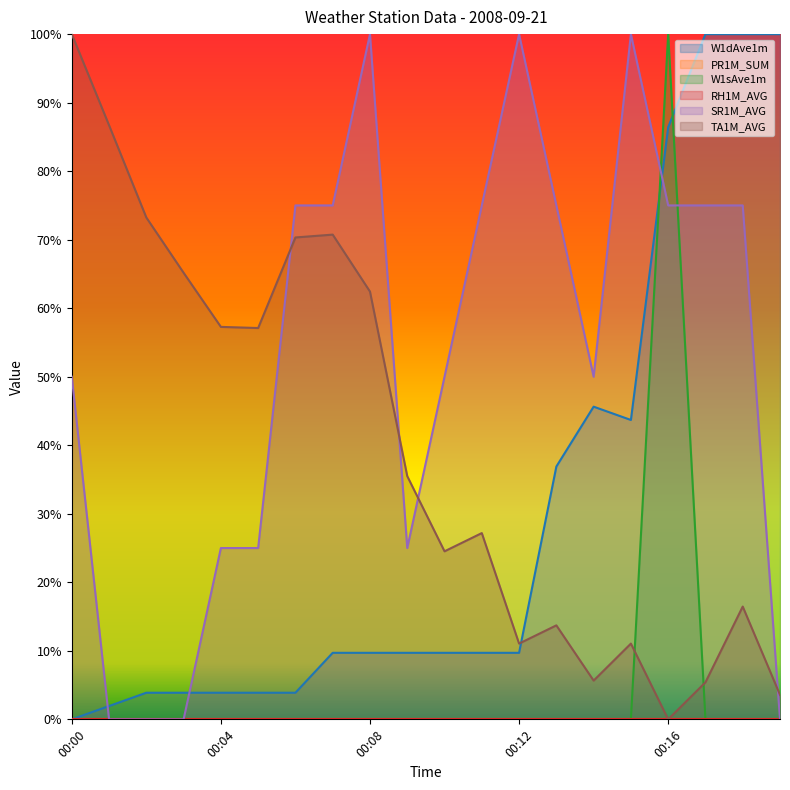

Reading left to right, what are all the values shown in this chart?

W1dAve1m: 00:00=0.0	00:01=0.0	00:02=0.0	00:03=0.0	00:04=0.0	00:05=0.0	00:06=0.0	00:07=0.1	00:08=0.1	00:09=0.1	00:10=0.1	00:11=0.1	00:12=0.1	00:13=0.4	00:14=0.5	00:15=0.4	00:16=0.9	00:17=1.0	00:18=1.0	00:19=1.0
W1sAve1m: 00:00=0.0	00:01=0.0	00:02=0.0	00:03=0.0	00:04=0.0	00:05=0.0	00:06=0.0	00:07=0.0	00:08=0.0	00:09=0.0	00:10=0.0	00:11=0.0	00:12=0.0	00:13=0.0	00:14=0.0	00:15=0.0	00:16=1.0	00:17=0.0	00:18=0.0	00:19=0.0
SR1M_AVG: 00:00=0.5	00:01=0.0	00:02=0.0	00:03=0.0	00:04=0.2	00:05=0.2	00:06=0.8	00:07=0.8	00:08=1.0	00:09=0.2	00:10=0.5	00:11=0.8	00:12=1.0	00:13=0.8	00:14=0.5	00:15=1.0	00:16=0.8	00:17=0.8	00:18=0.8	00:19=0.0
TA1M_AVG: 00:00=1.0	00:01=0.9	00:02=0.7	00:03=0.7	00:04=0.6	00:05=0.6	00:06=0.7	00:07=0.7	00:08=0.6	00:09=0.4	00:10=0.2	00:11=0.3	00:12=0.1	00:13=0.1	00:14=0.1	00:15=0.1	00:16=0.0	00:17=0.1	00:18=0.2	00:19=0.0